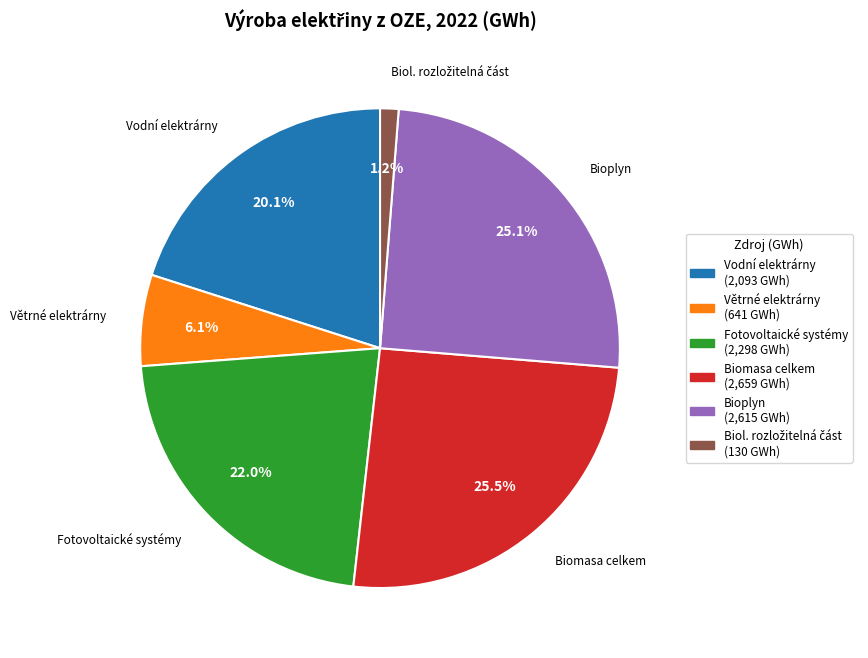

Count the number of slices in the pie.

6